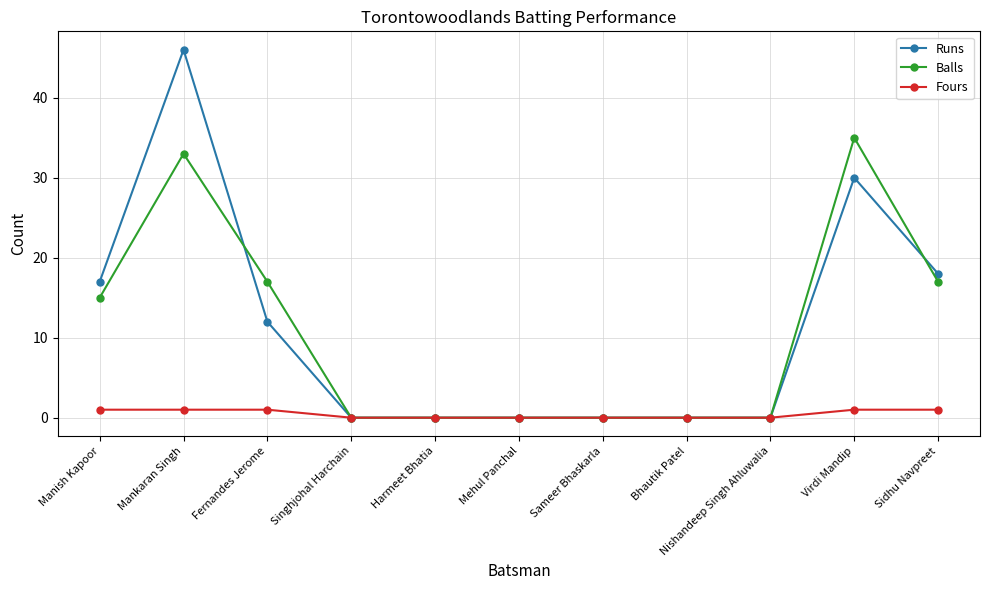

Which series has the largest total across all categories?

Runs